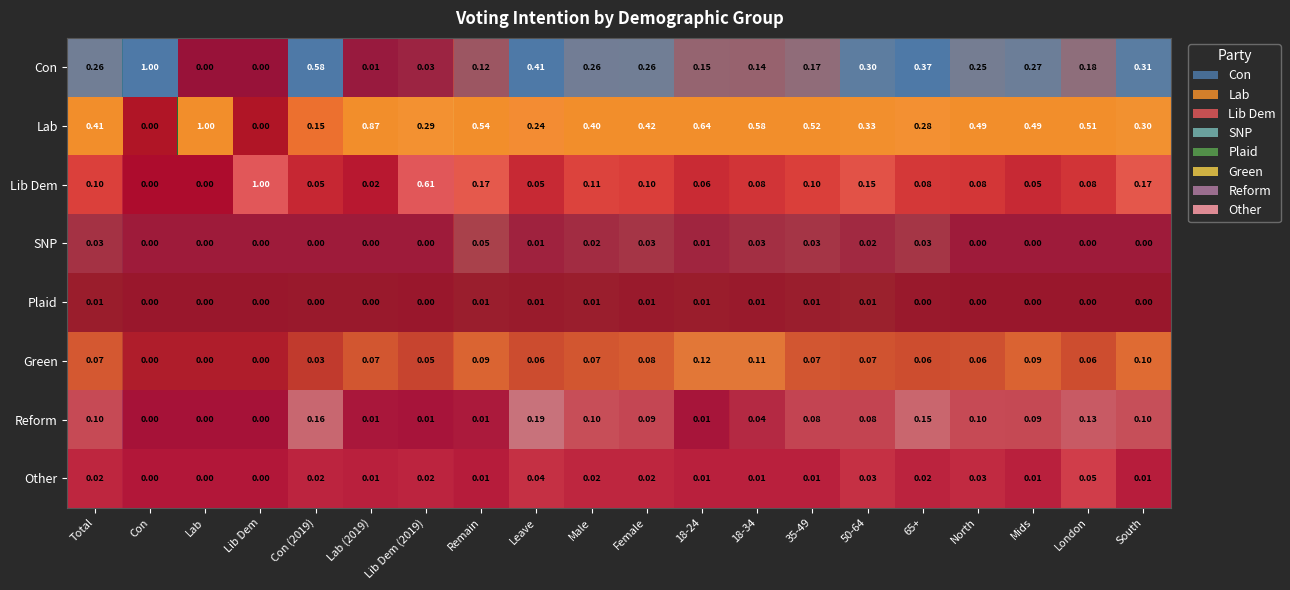

Rank the series by their maximum value, from highest to lowest.

row_0, row_1, row_2, row_6, row_5, row_7, row_3, row_4